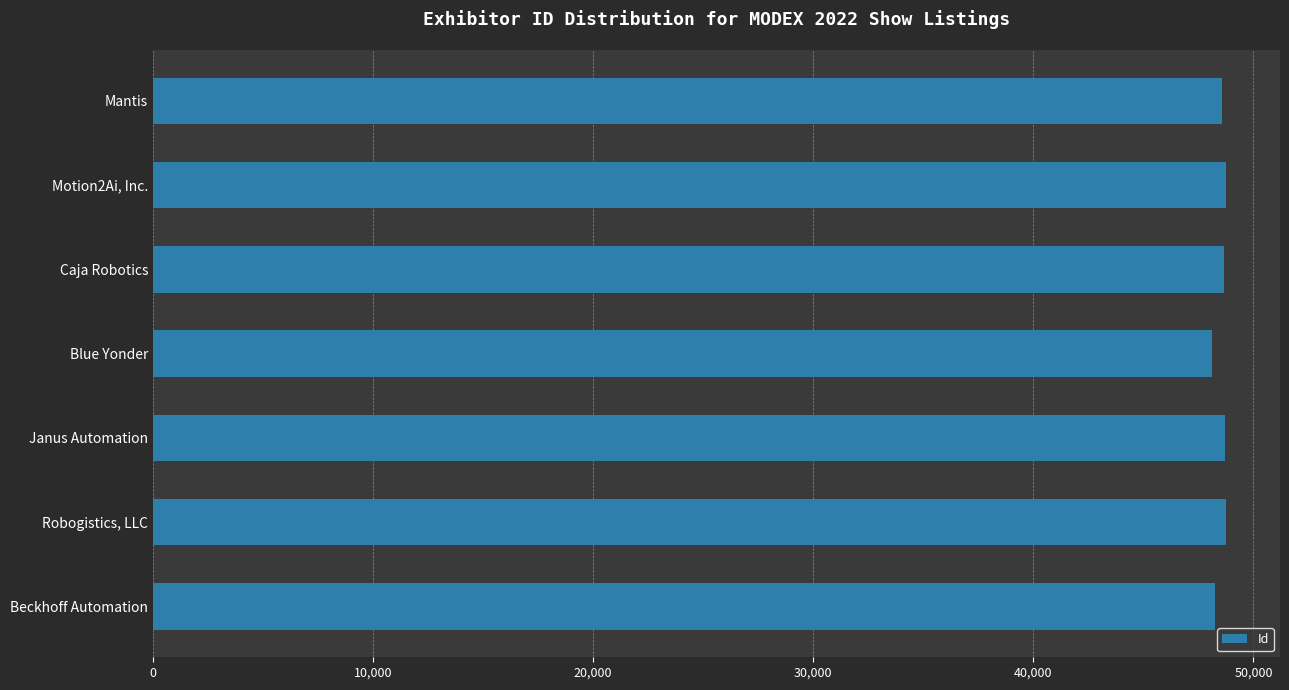

What is the difference between the maximum and minimum values?

650